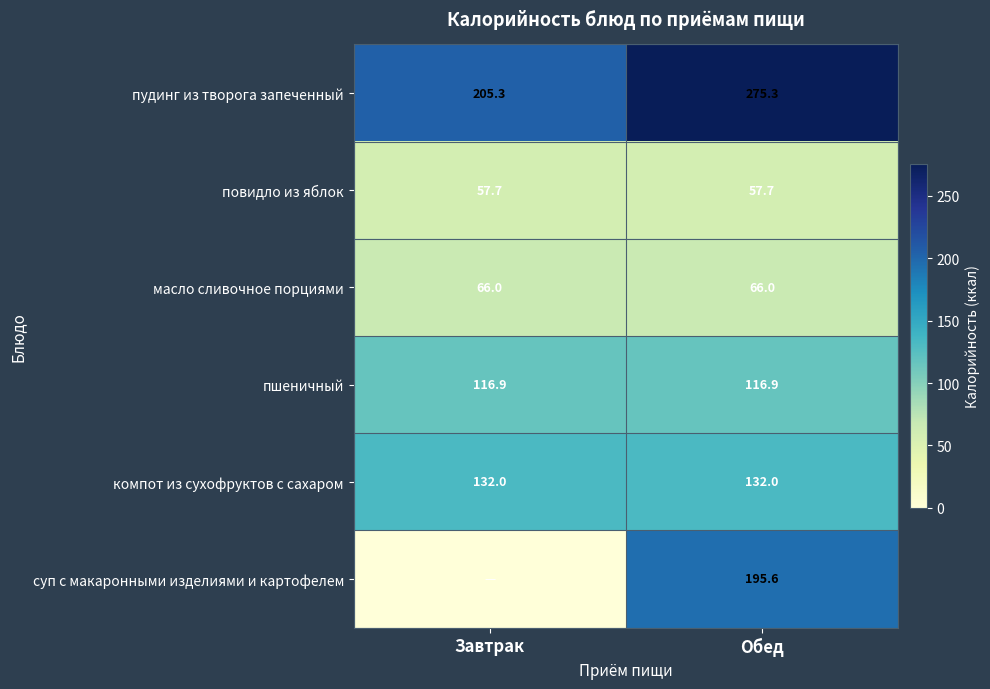

List the series in order of their peak value, lowest first.

повидло из яблок, масло сливочное порциями, пшеничный, компот из сухофруктов с сахаром, суп с макаронными изделиями и картофелем, пудинг из творога запеченный